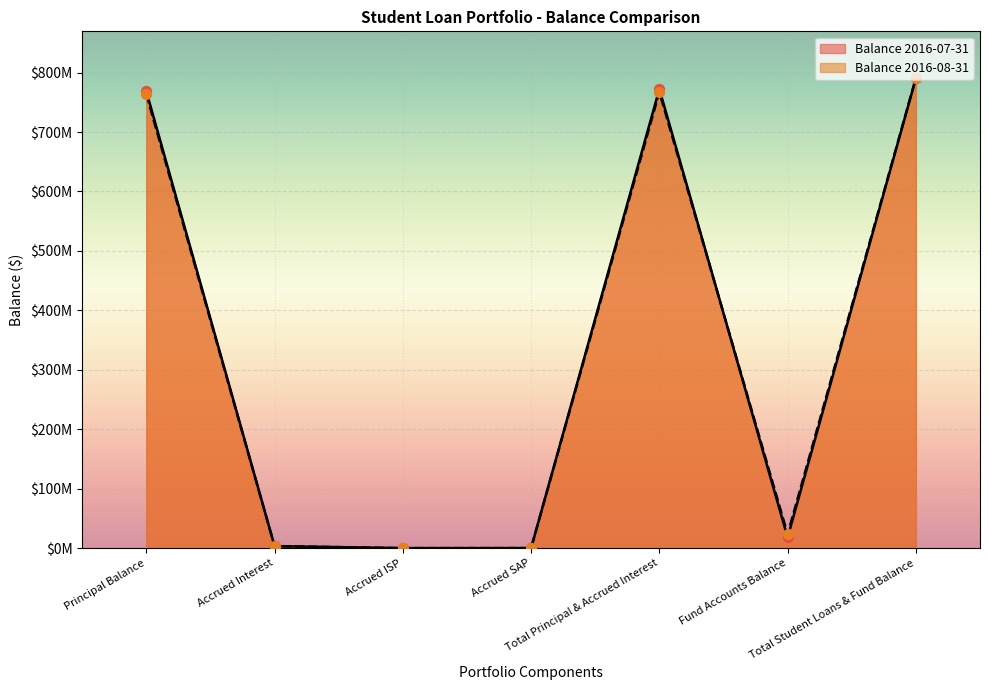

What is the total value across all series at Principal Balance?

1532145519.0